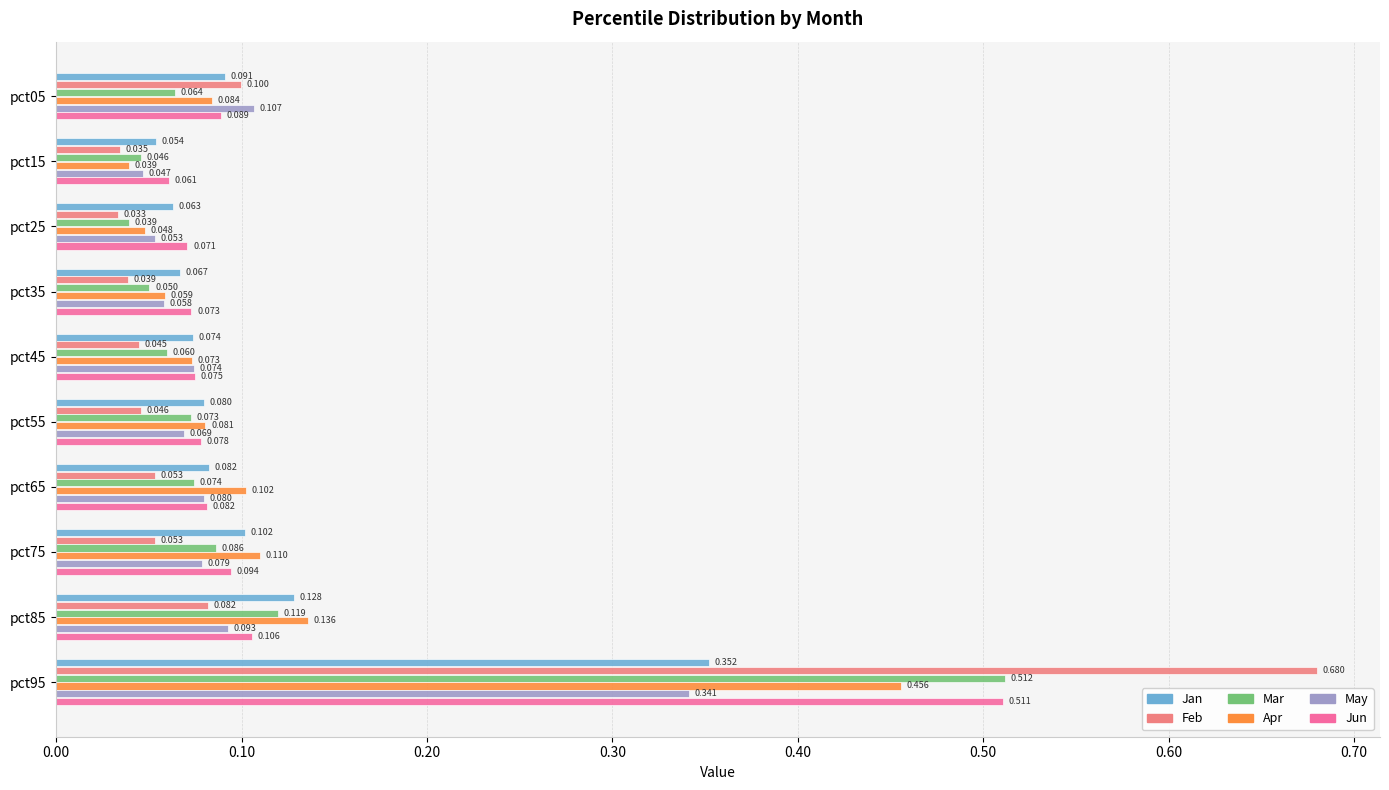

Which series has the largest range (max minus min)?

Feb